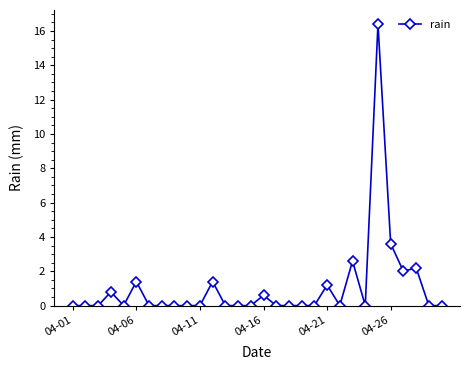

What is the difference between the maximum and minimum values?

16.4